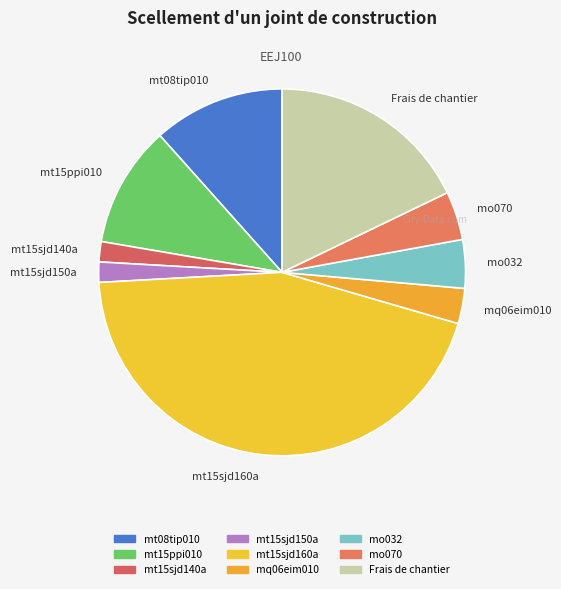

Is there a majority slice in this chart?

No